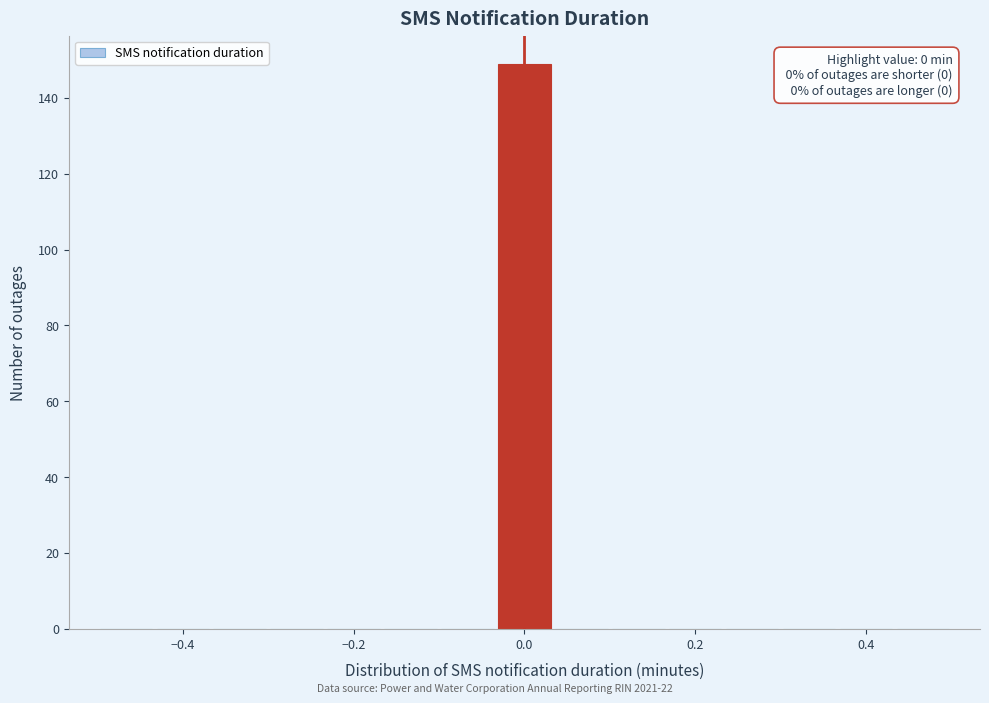

Around what value on the x-axis is the tallest bar? Give the approximate position of its centre, as read against the axis.

0.00